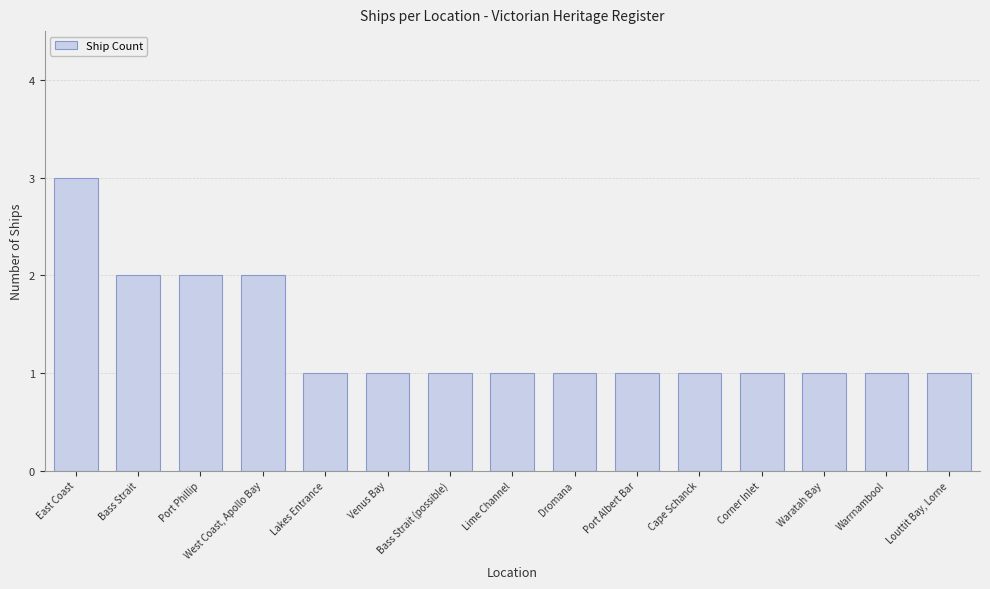

The value at Lime Channel is 1. True or false?

True